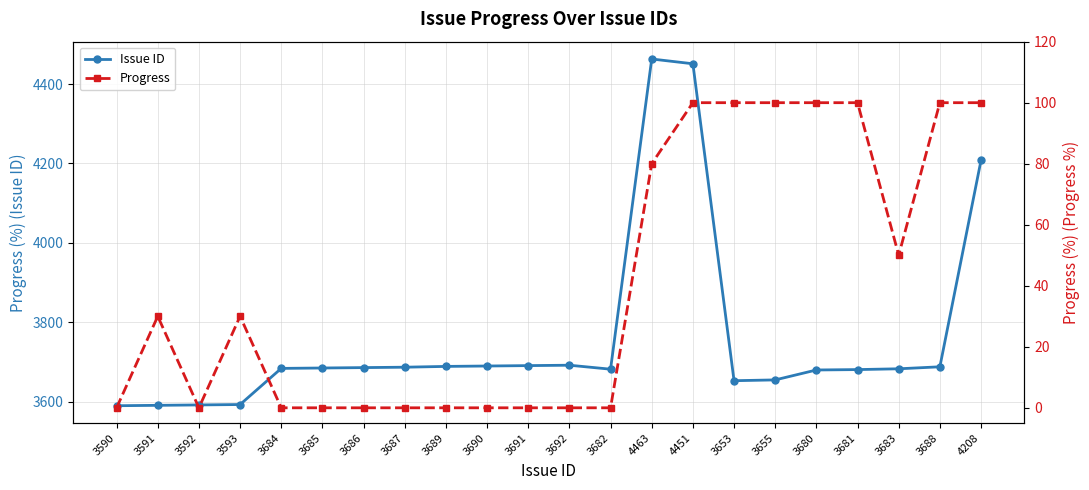

Where is the first local minimum for Issue ID?

3682